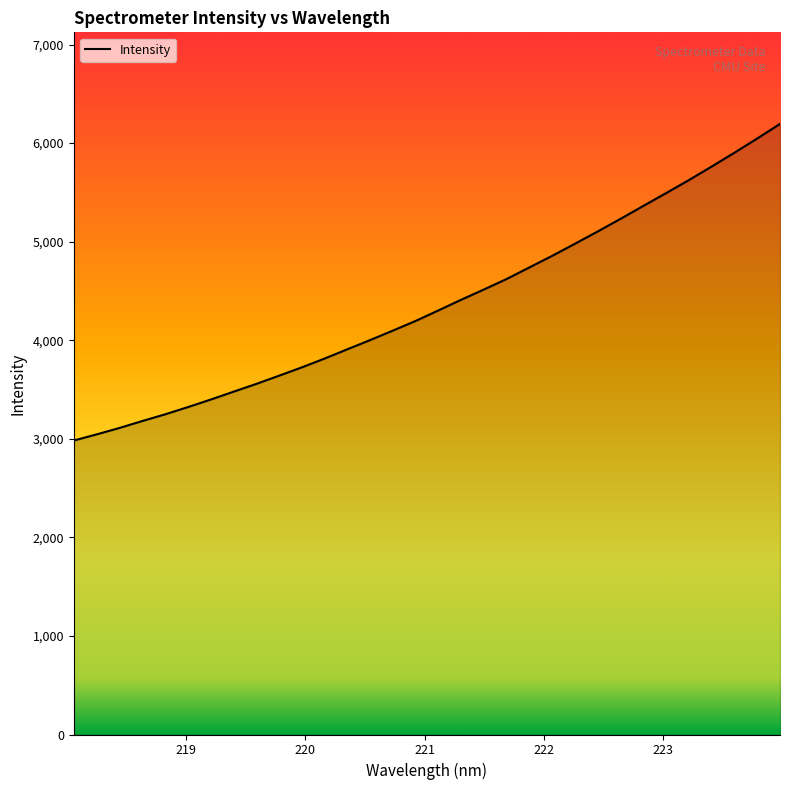

What is the maximum value shown in the chart?

6194.9